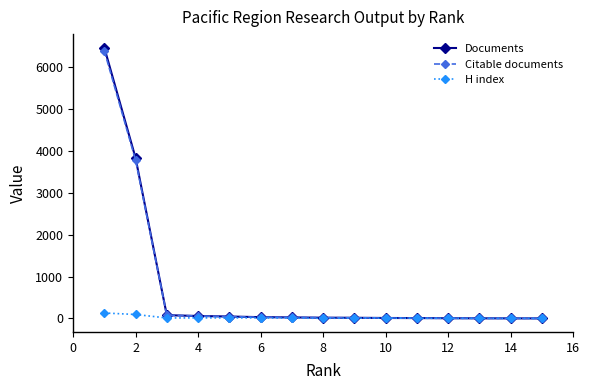

What is the maximum value shown in the chart?

6459